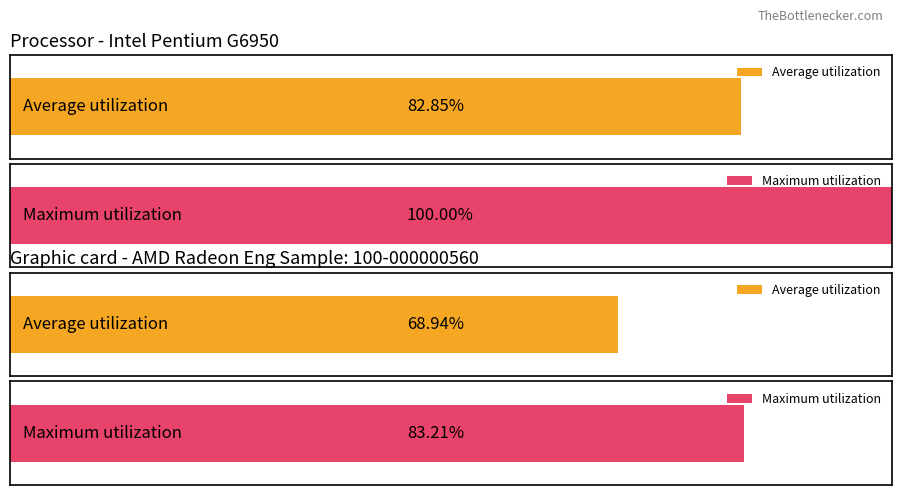

What is the smallest value displayed?

68.9